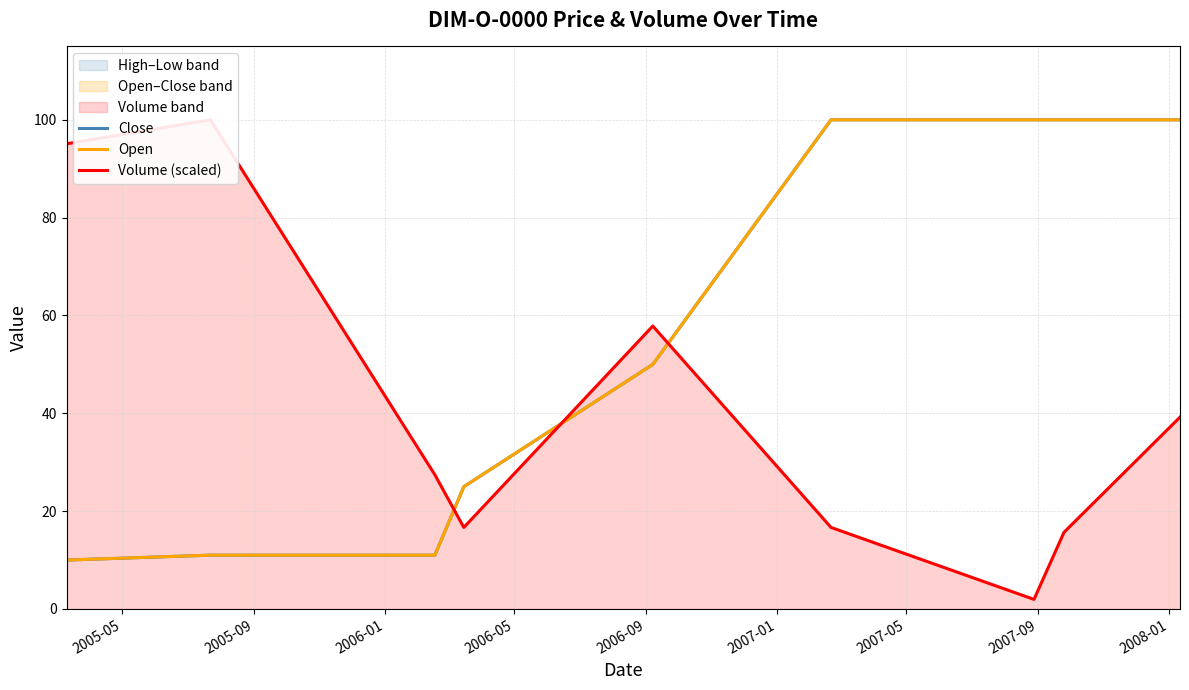

At which label does Close first exceed 50?

2007-01